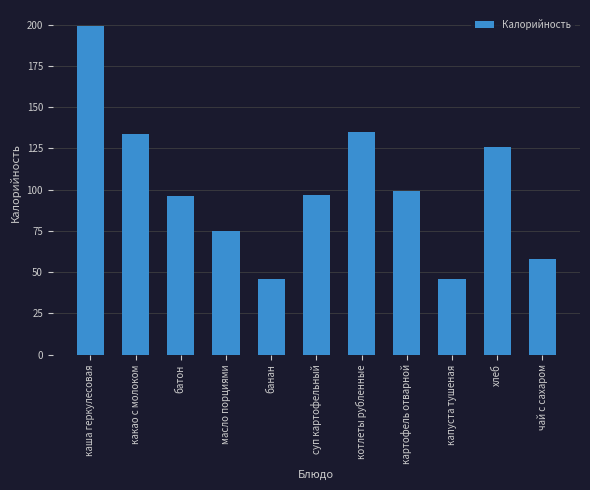

What is the label of the 4th bar from the left?

масло порциями